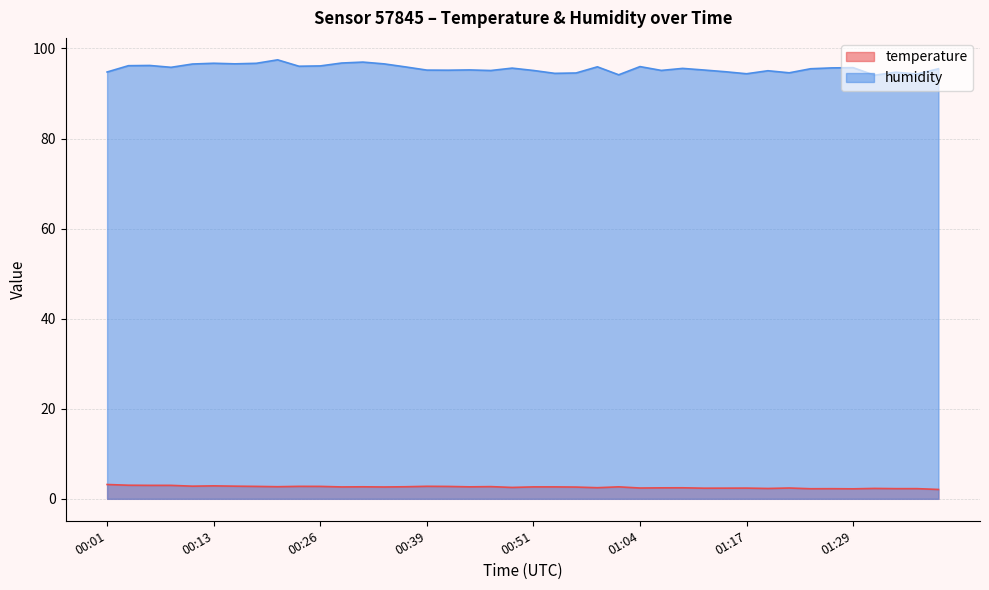

What is the difference between the highest and lowest values at 01:34?

92.5